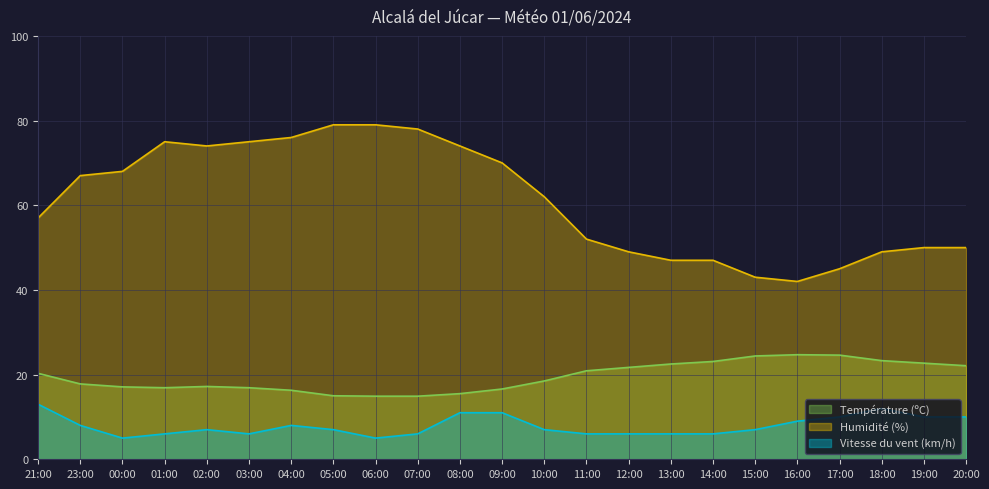

Which label corresponds to the largest value in the chart?

05:00